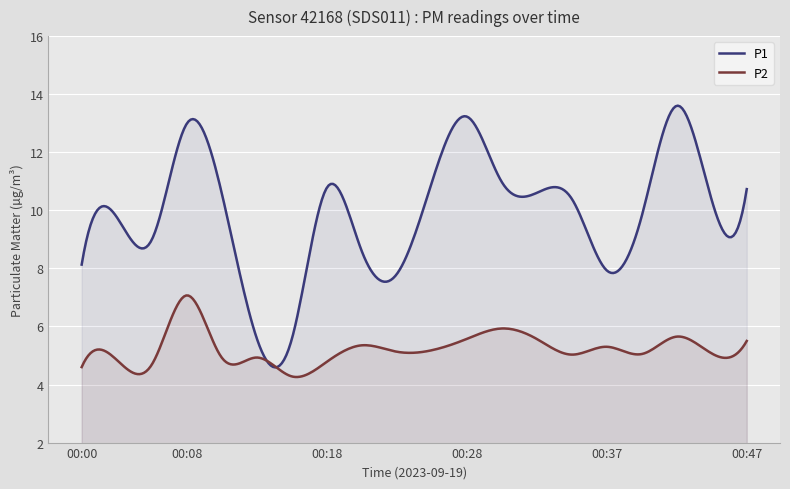

Reading left to right, what are all the values shown in this chart?

P1: 8.1	9.8	9.0	13.0	10.6	5.6	5.5	10.8	8.6	7.8	10.9	13.2	11.0	10.6	10.4	7.9	9.8	13.6	10.3	10.7
P2: 4.6	4.8	4.7	7.1	4.9	4.9	4.3	4.8	5.3	5.1	5.2	5.6	5.9	5.6	5.0	5.3	5.0	5.7	5.1	5.5